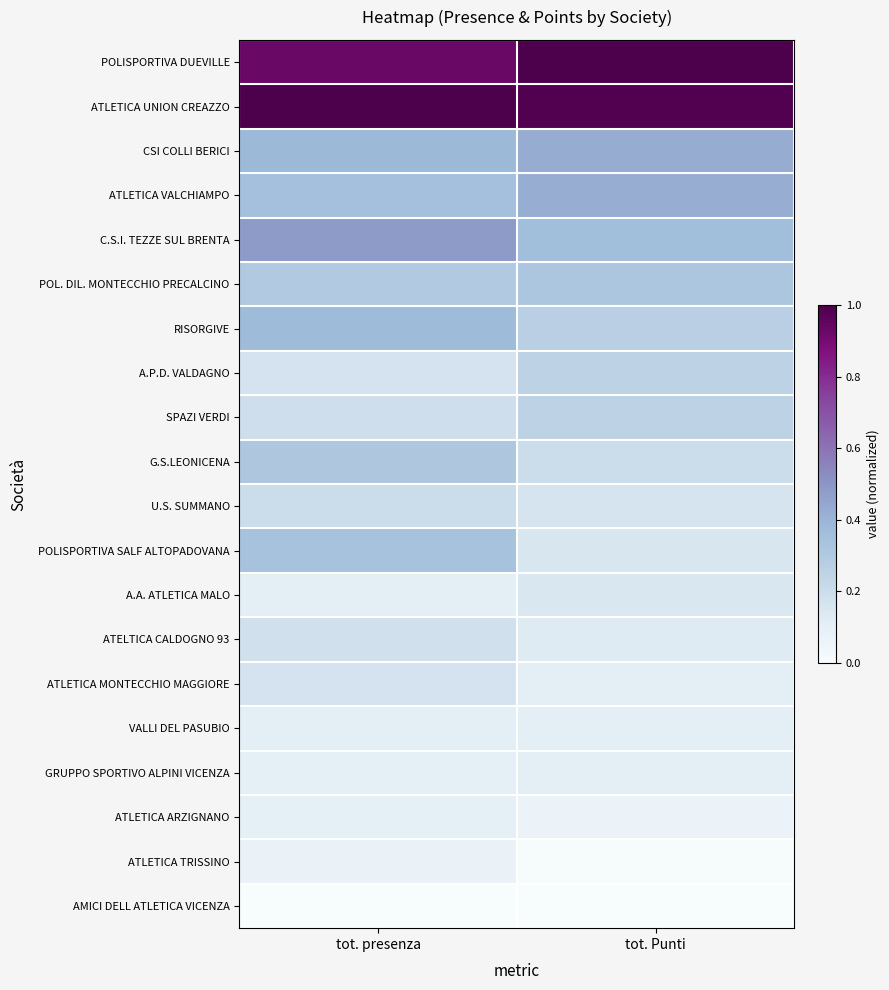

At which category is the sum across all series the highest?

tot. presenza